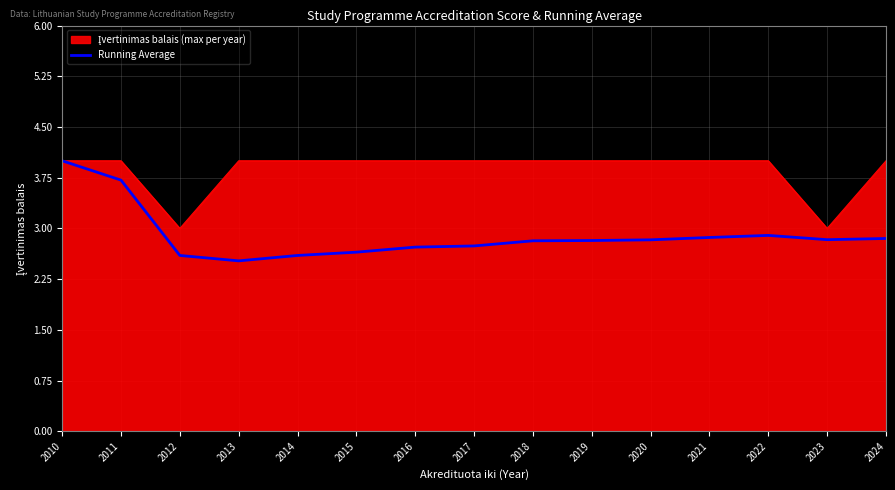

What is the difference between the highest and lowest values at 2016?

1.3